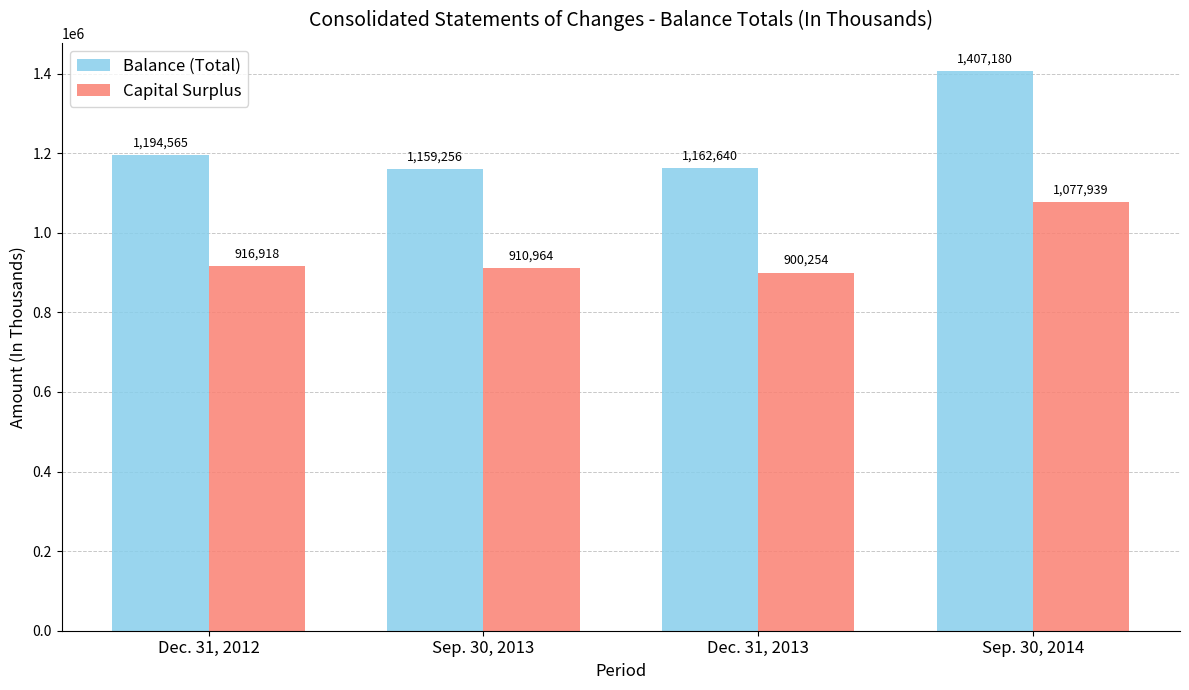

How many data points in Capital Surplus are less than 916918?

2